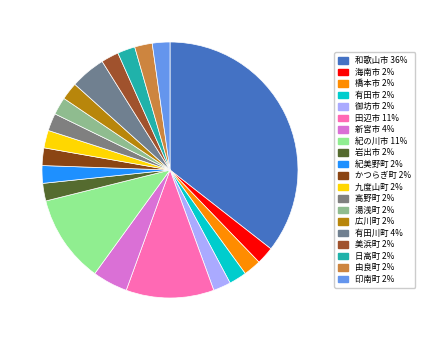

To the nearest percent, what is the difference between the 田辺市 and 美浜町 slice percentages?

9%